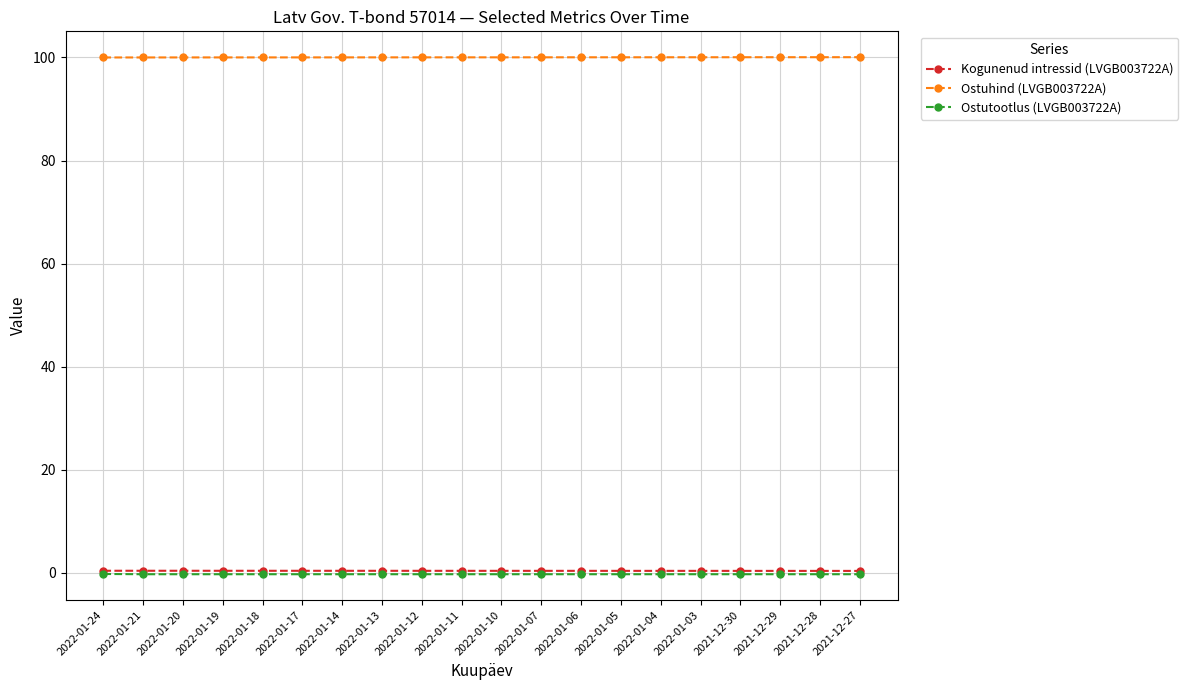

What is the highest value of the Ostuhind (LVGB003722A) series?

100.1